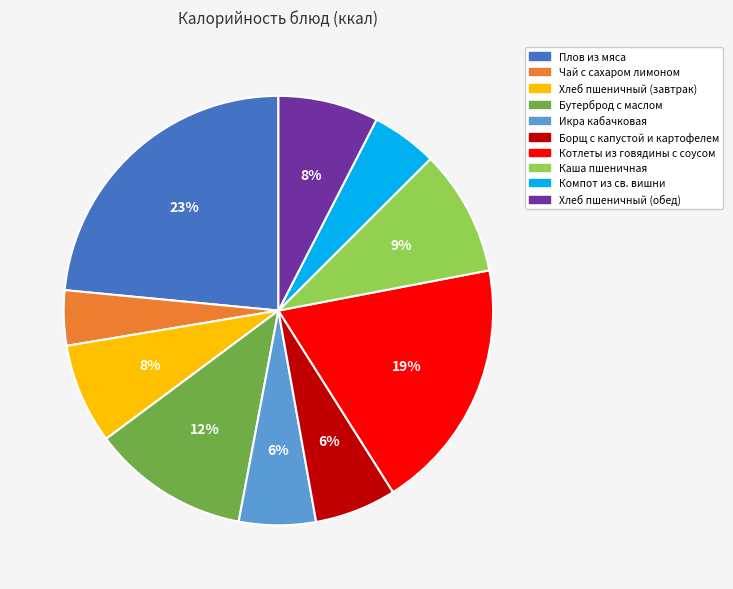

Which category has the smallest portion of the pie?

Чай с сахаром лимоном